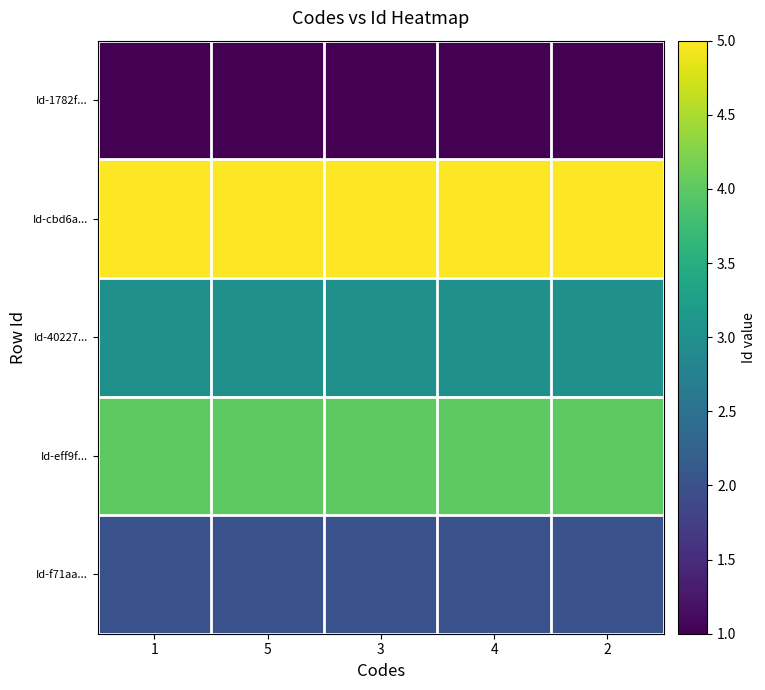

Which has a higher value, 2 or 5?

2